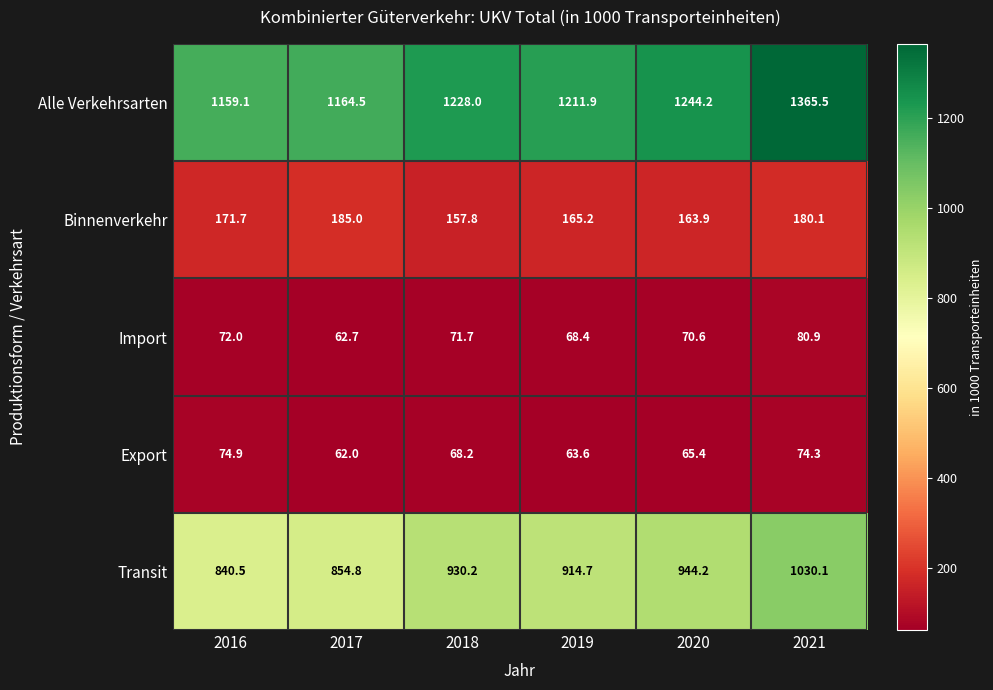

What is the highest value of the Alle Verkehrsarten series?

1365.5